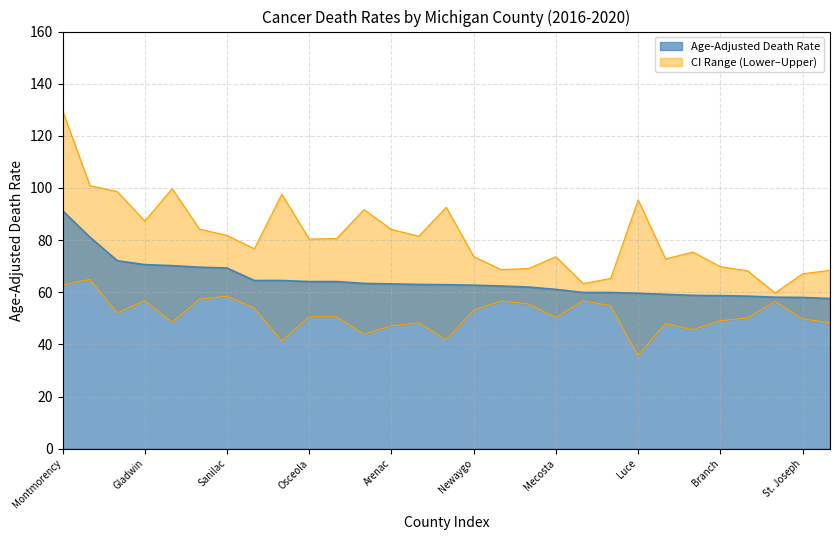

True or false: Lower CI has a value of 50.6 at Osceola.

True